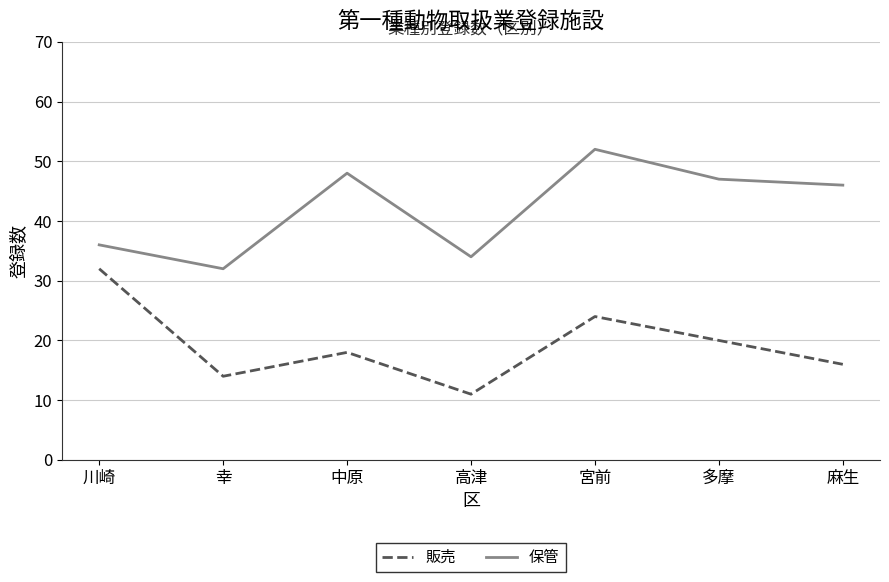

List the series in order of their overall mean, lowest first.

販売, 保管